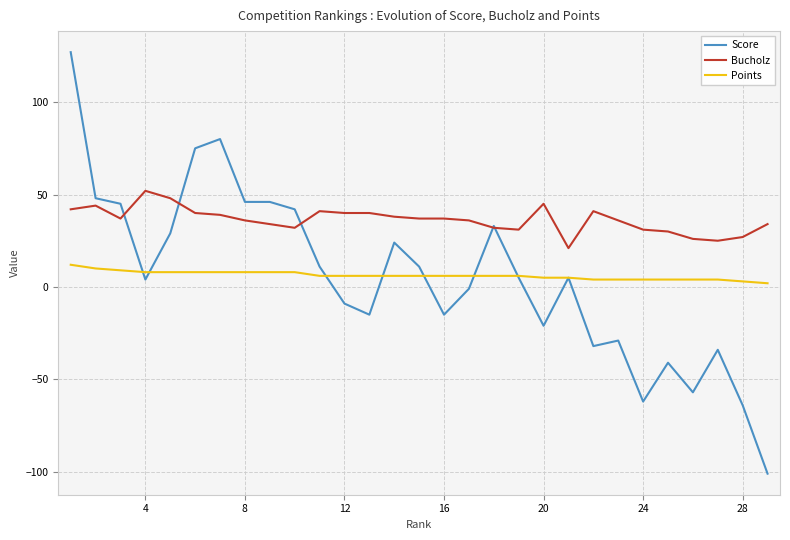

Which series has the widest spread of values?

Score